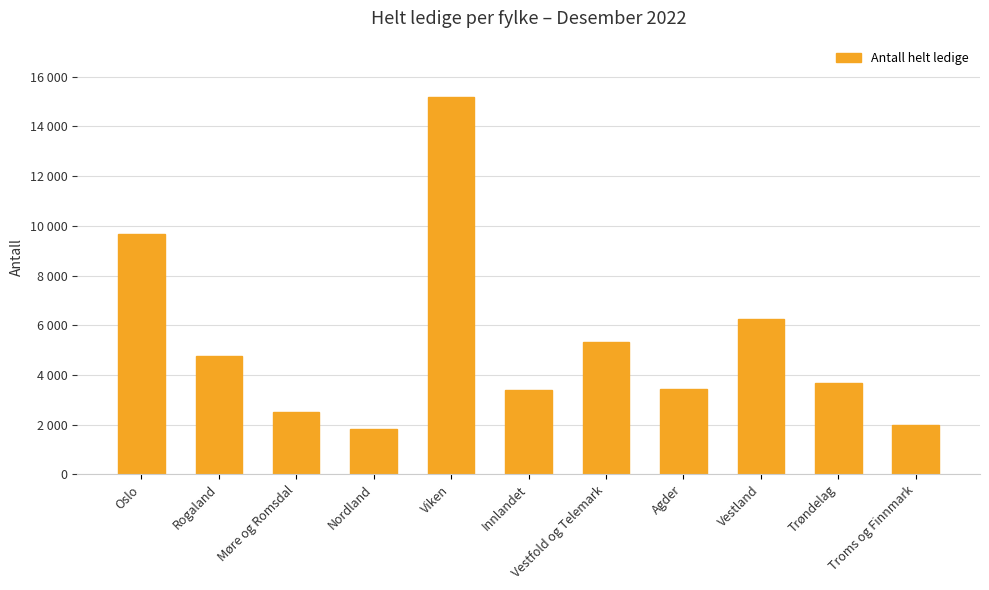

Reading left to right, list all the values displayed in this chart.

9657	4781	2507	1836	15171	3375	5343	3450	6253	3679	1969